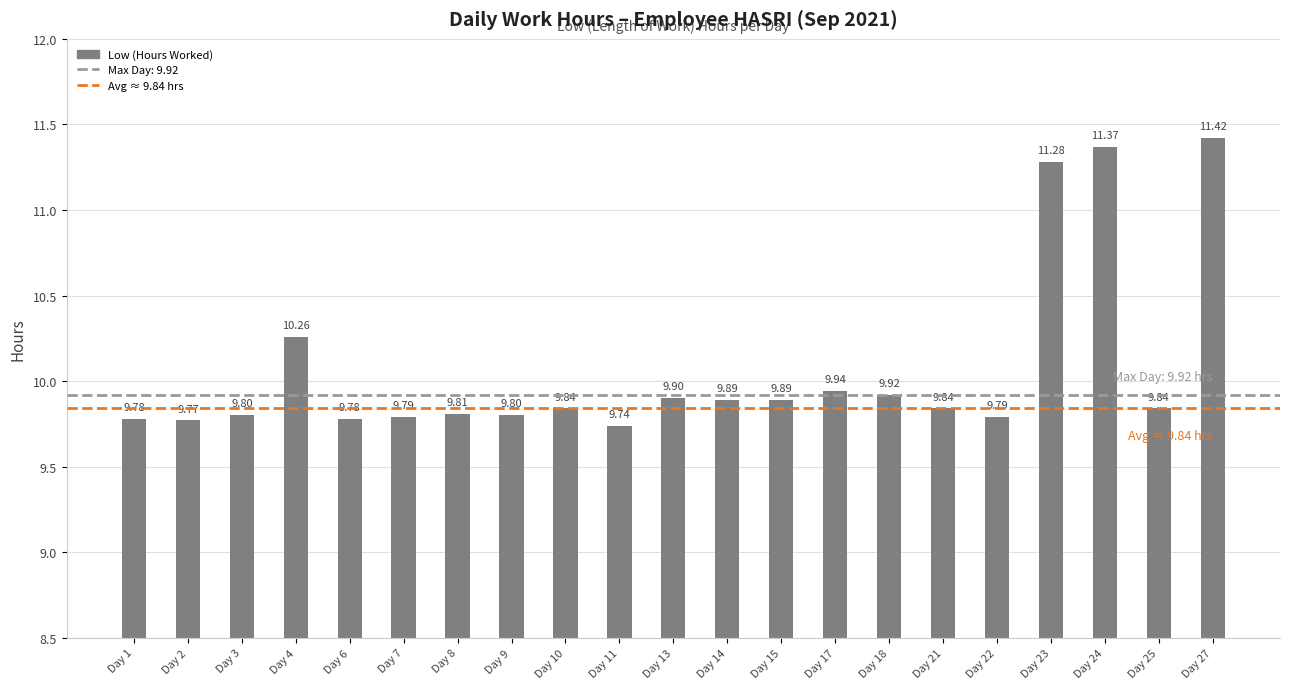

The value at Day 27 is 11.4. True or false?

True